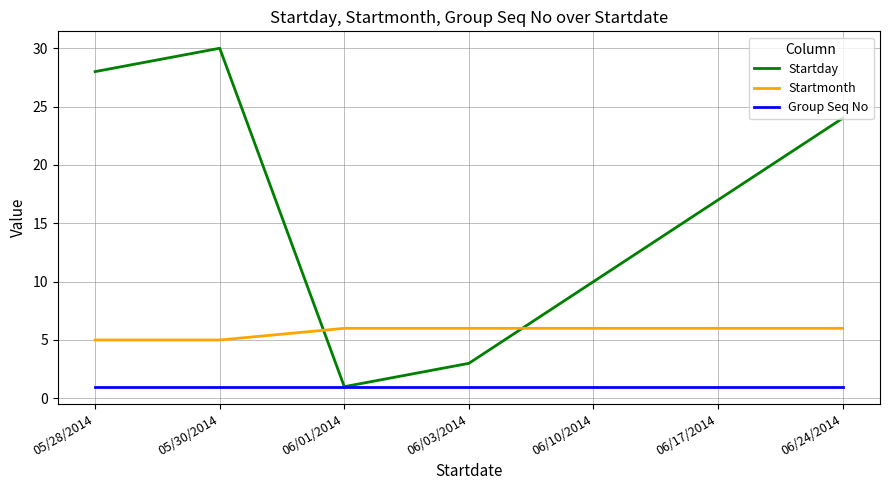

What is the approximate value of Startday at 05/30/2014, to the nearest 10?

30